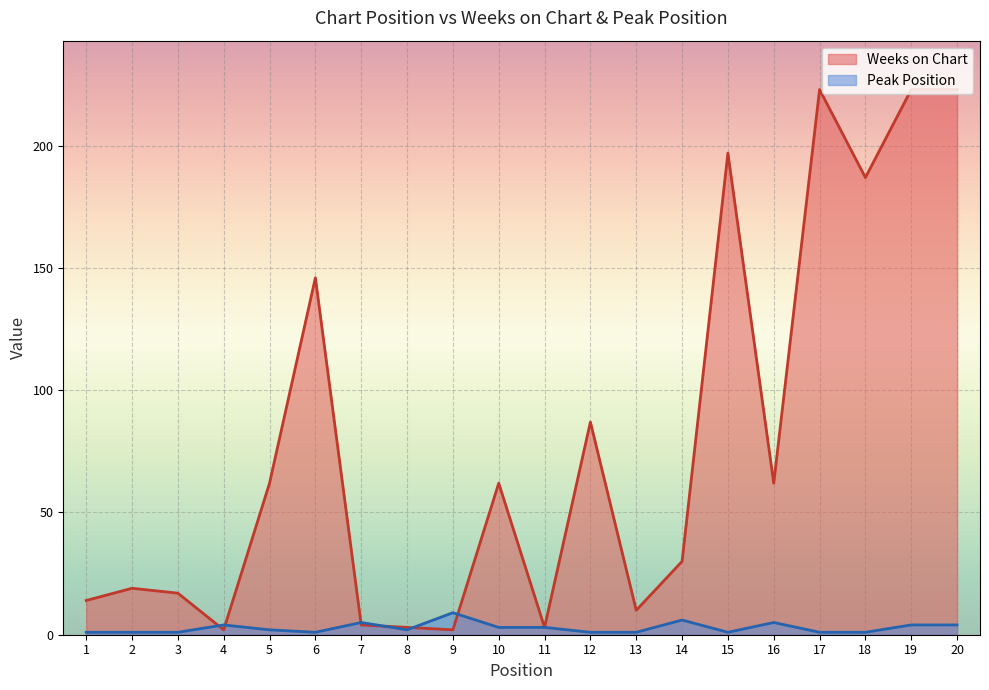

Where is Weeks on Chart nearest to the value 112?

12